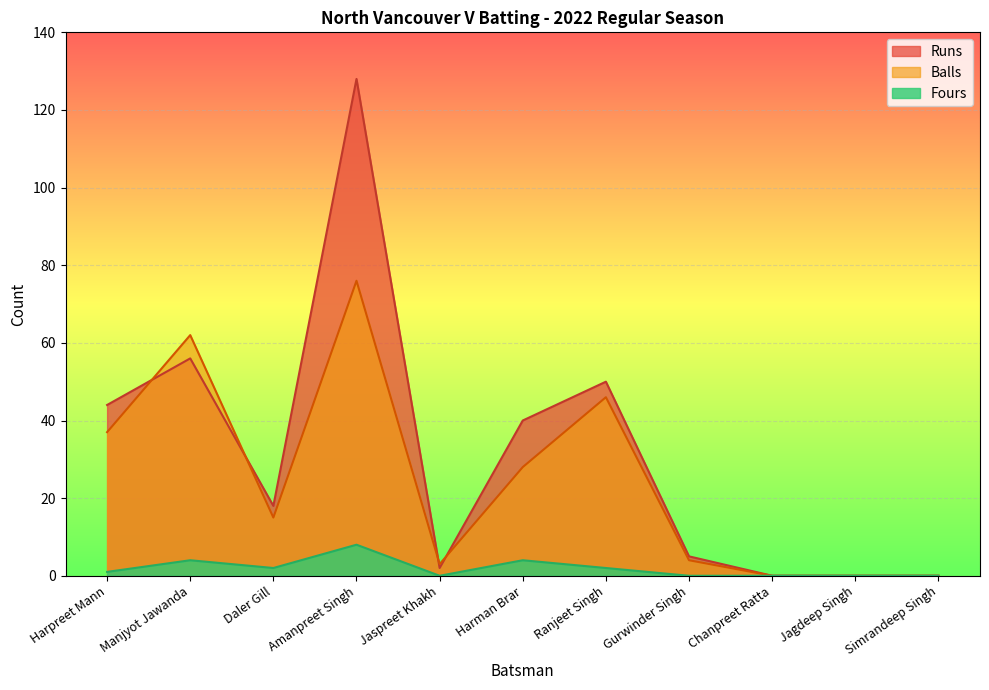

Which category has the lowest value across all series?

Chanpreet Ratta